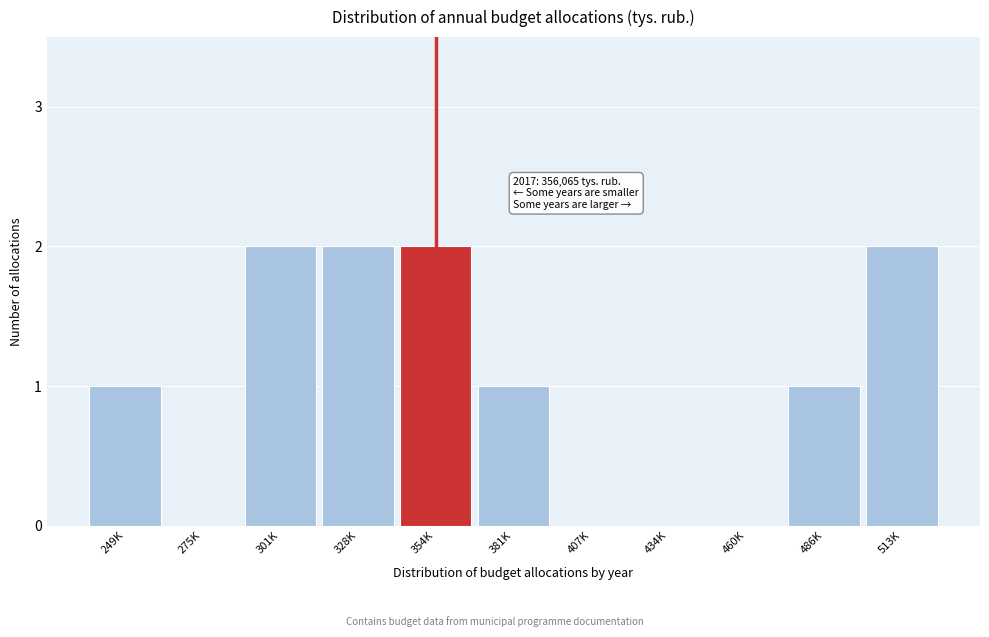

Reading left to right, transcribe all the data shown in this chart.

249K=1	275K=0	301K=2	328K=2	354K=2	381K=1	407K=0	434K=0	460K=0	486K=1	513K=2